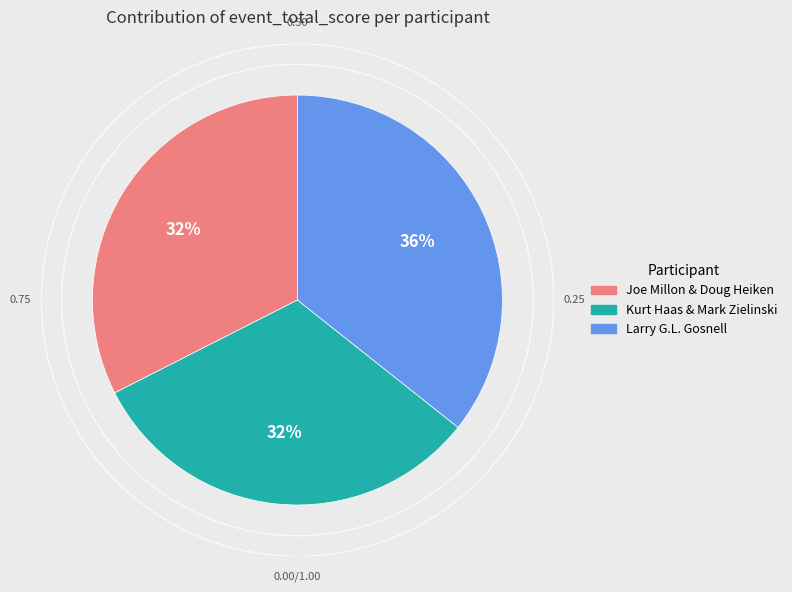

Do Kurt Haas & Mark Zielinski and Larry G.L. Gosnell together represent more than half of the pie?

Yes